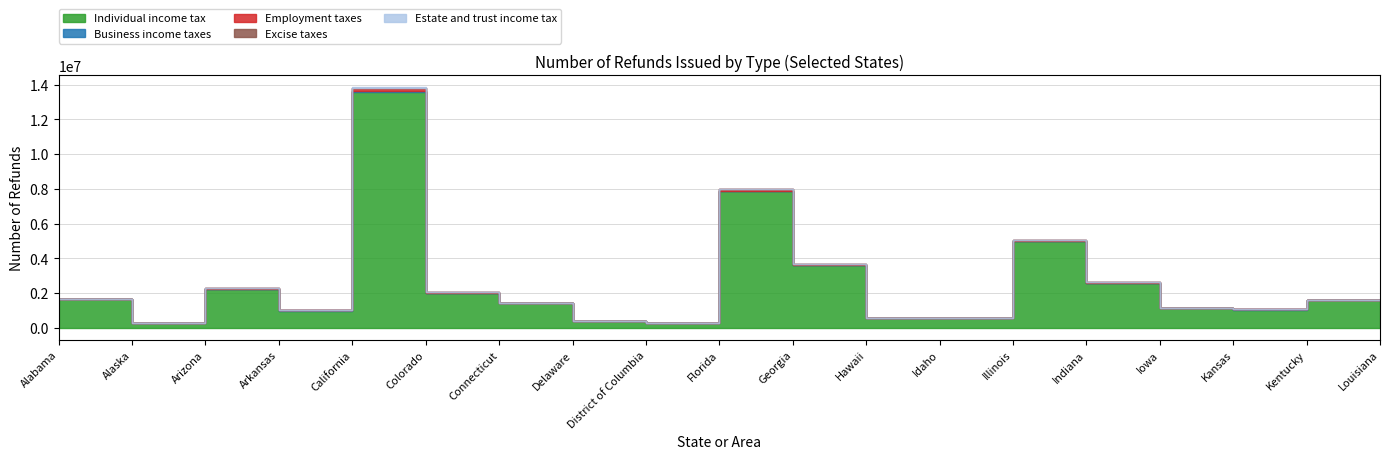

How many lines are shown in the chart?

5